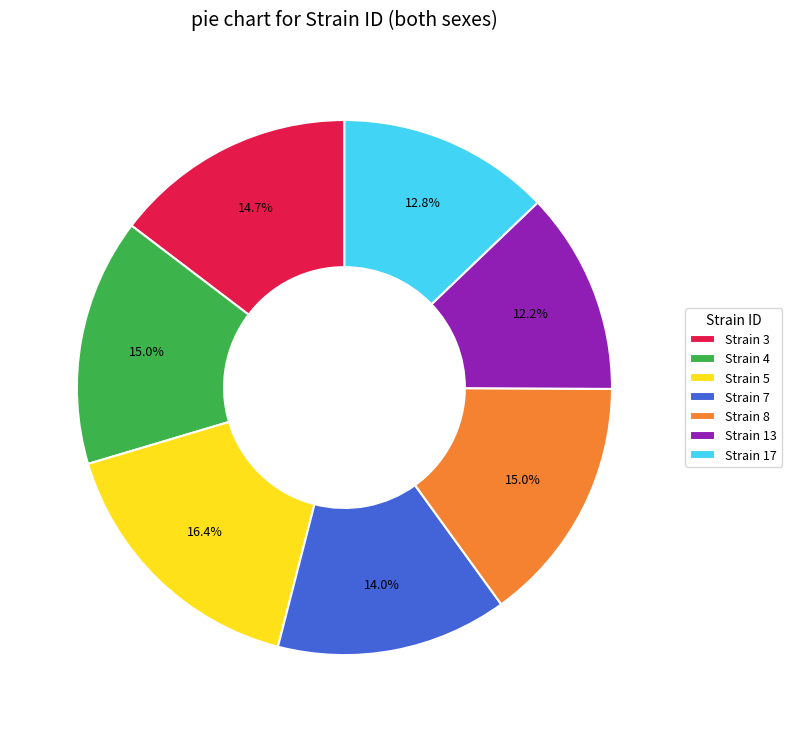

What is the total percentage of Strain 4 and Strain 13?

27.2%